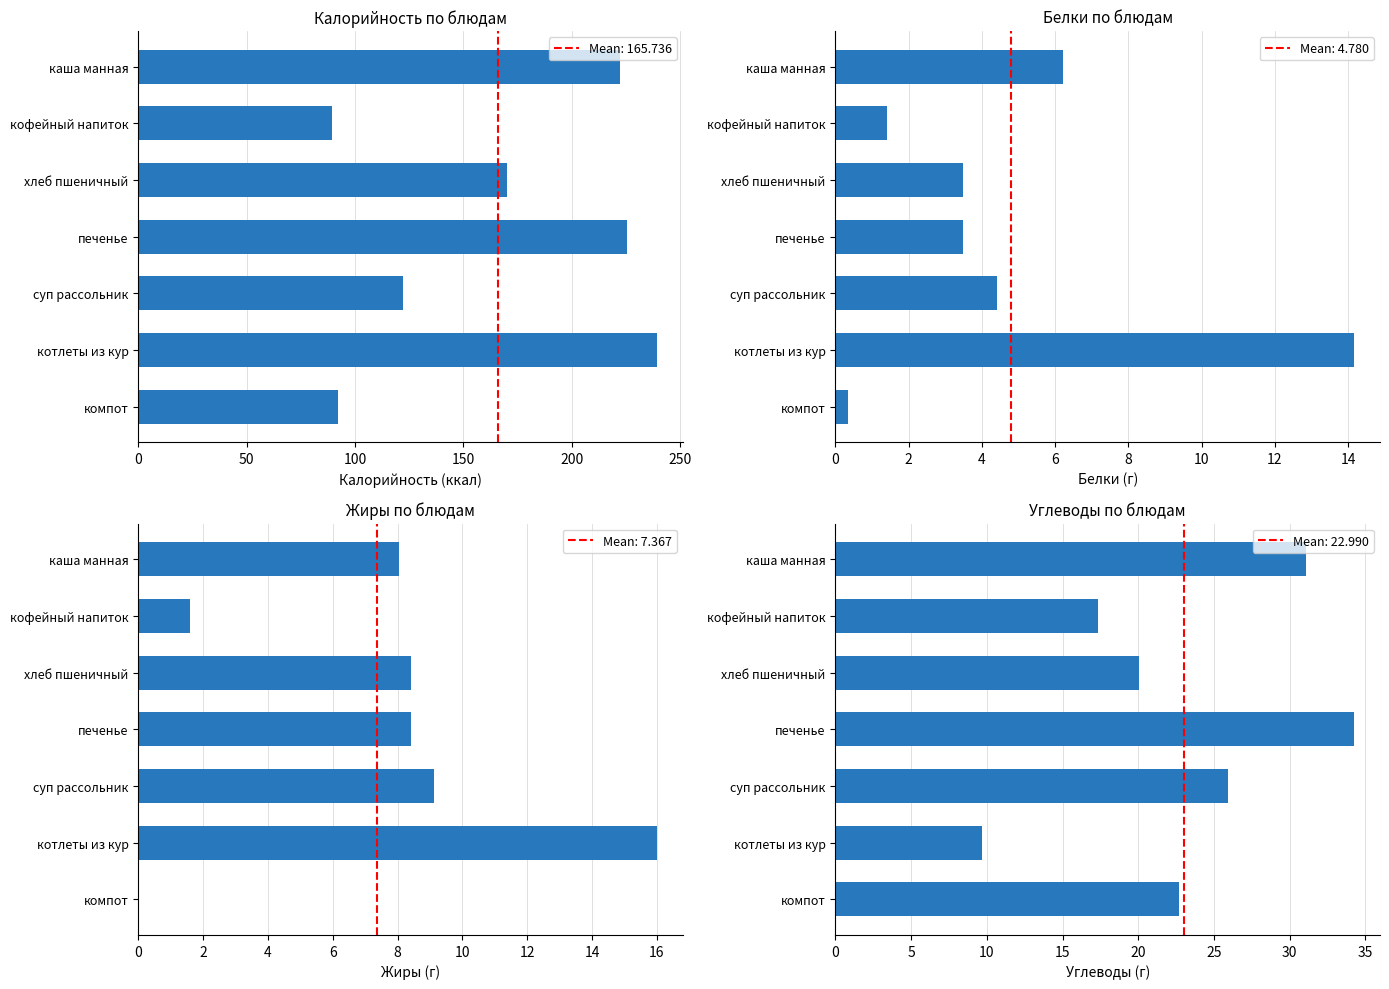

How many positive values does the Жиры series have?

6